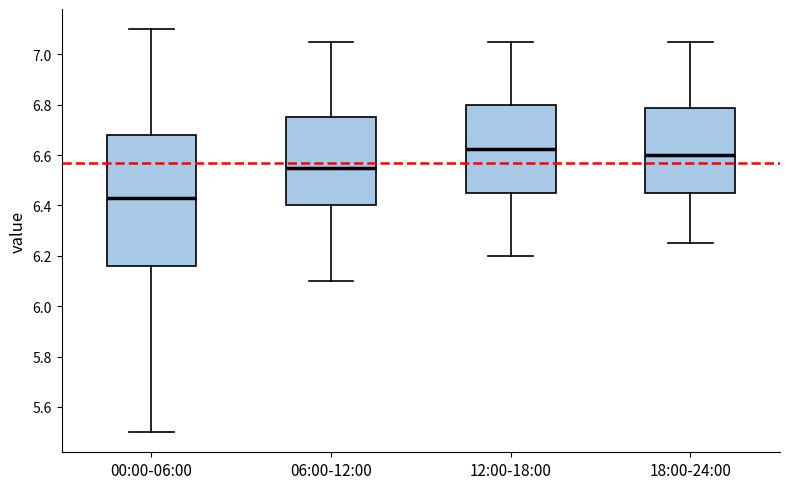

Comparing the boxes themselves (not the whiskers), which one is the tallest?

00:00-06:00